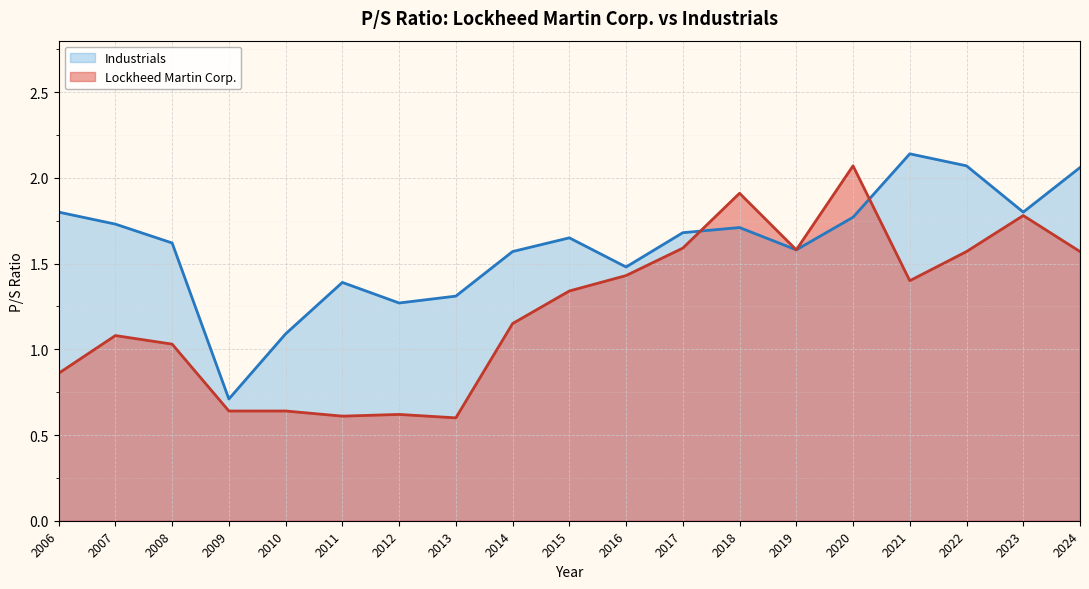

At which label does Lockheed Martin Corp. first exceed 1?

2007